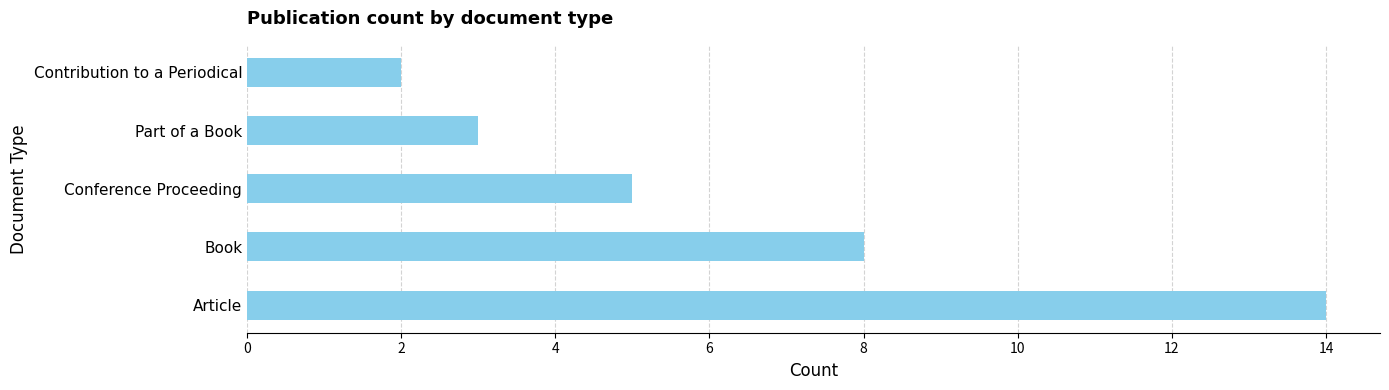

The chart shows a value of 2 at Contribution to a Periodical. True or false?

True